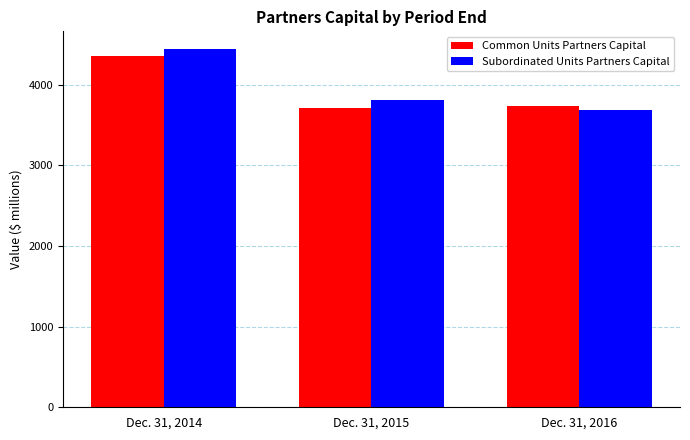

Where does the Common Units Partners Capital series first go above 3737?

Dec. 31, 2014